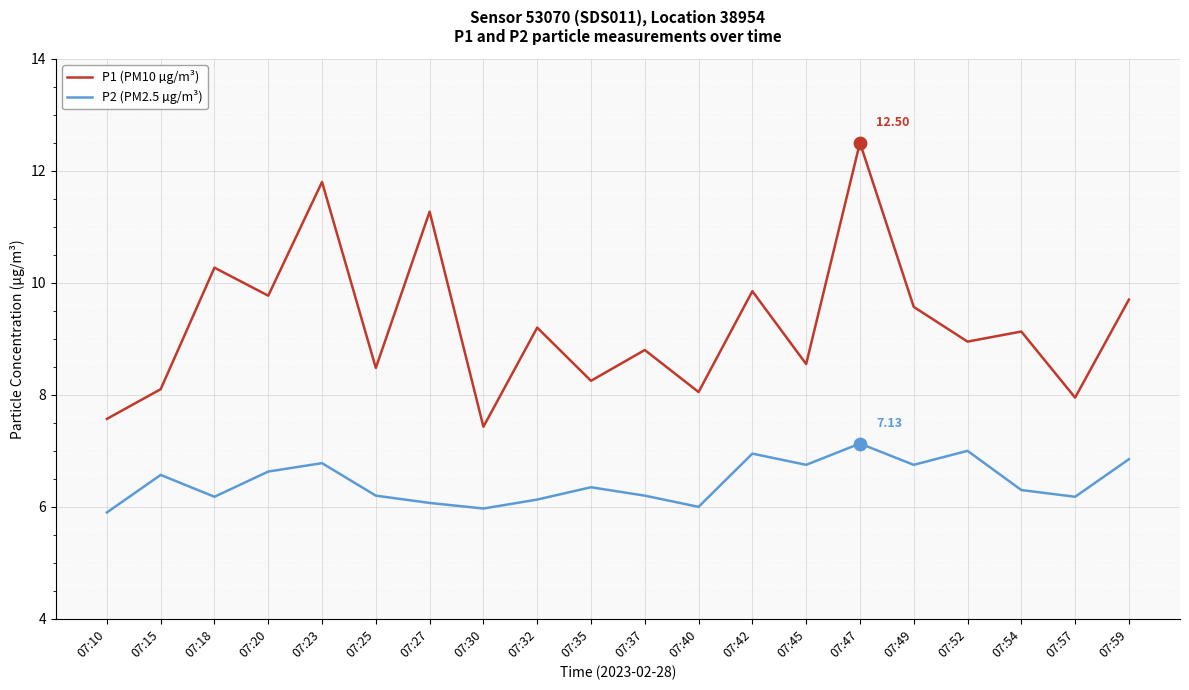

What is the spread (max minus min) of values at 07:37?

2.6